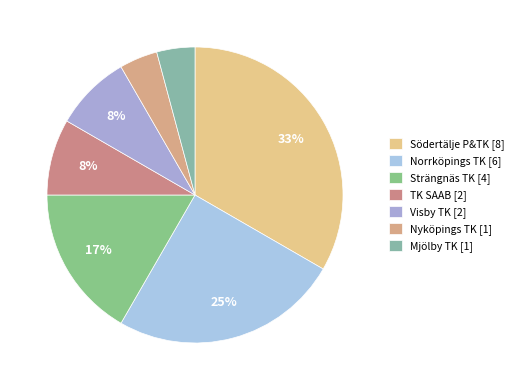

What is the total percentage of Mjölby TK and TK SAAB?

12.5%